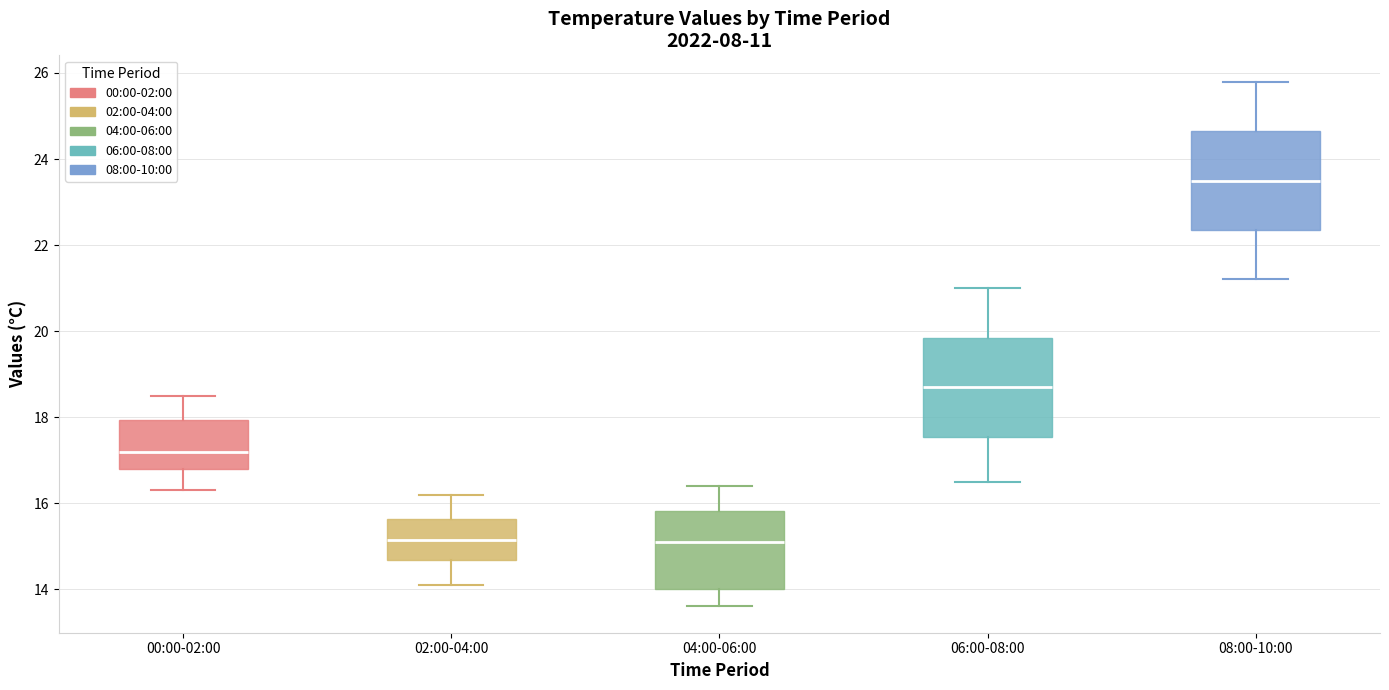

Which box has the highest median line?

08:00-10:00